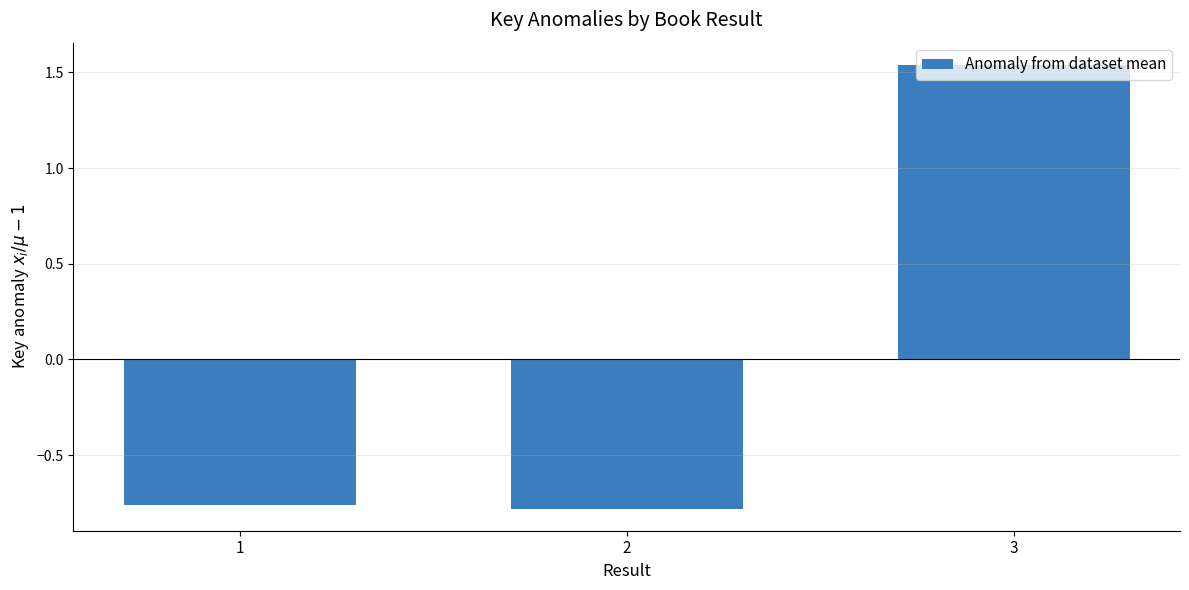

How many negative values are there?

2